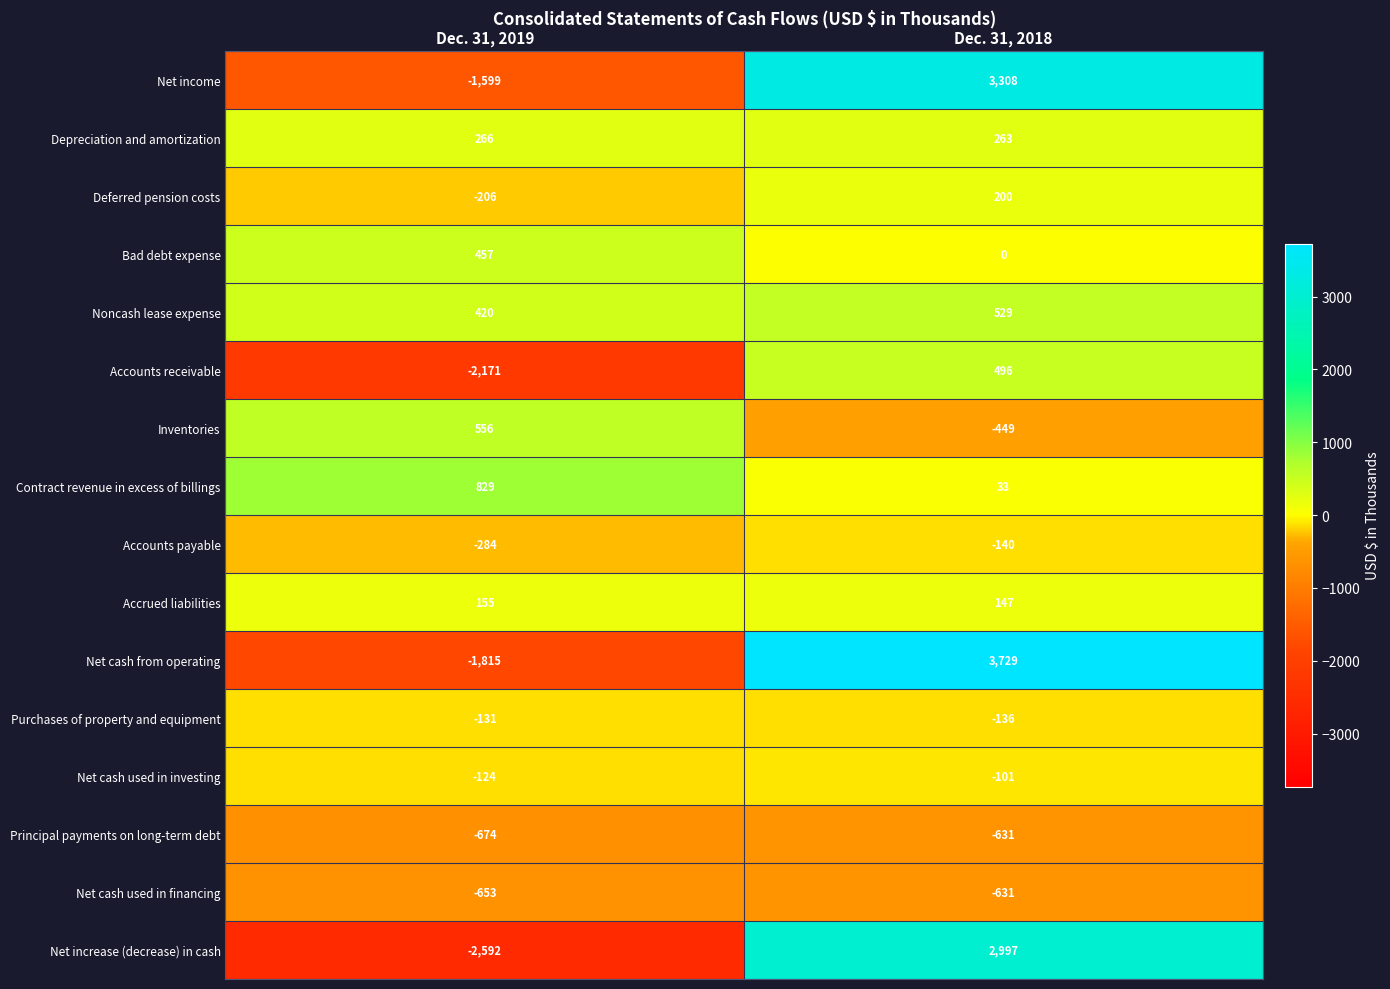

What is the highest value of the Inventories series?

556